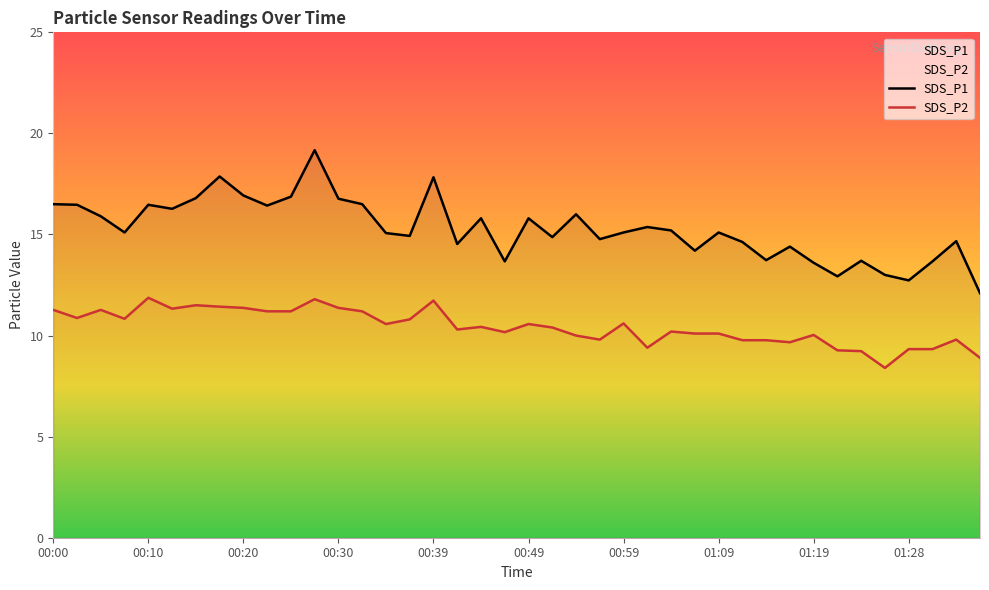

How many values in the SDS_P2 series exceed 10?

27